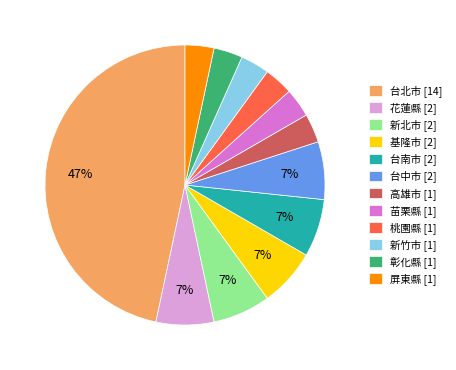

Which slice is the largest?

台北市 [14]